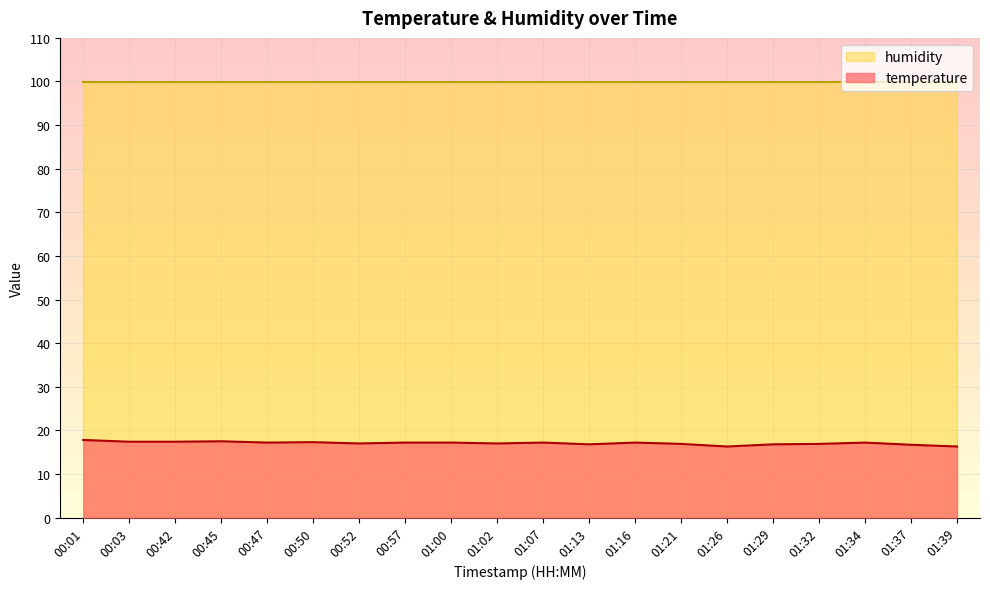

What is the greatest value displayed?

99.9